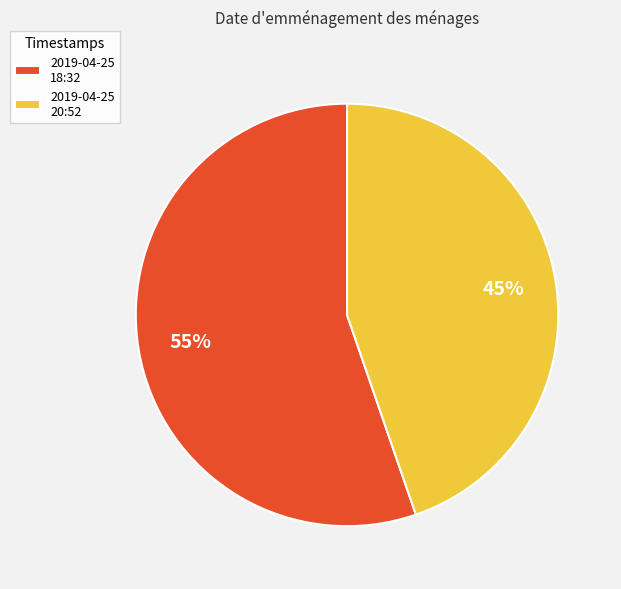

How many segments does this pie chart have?

2